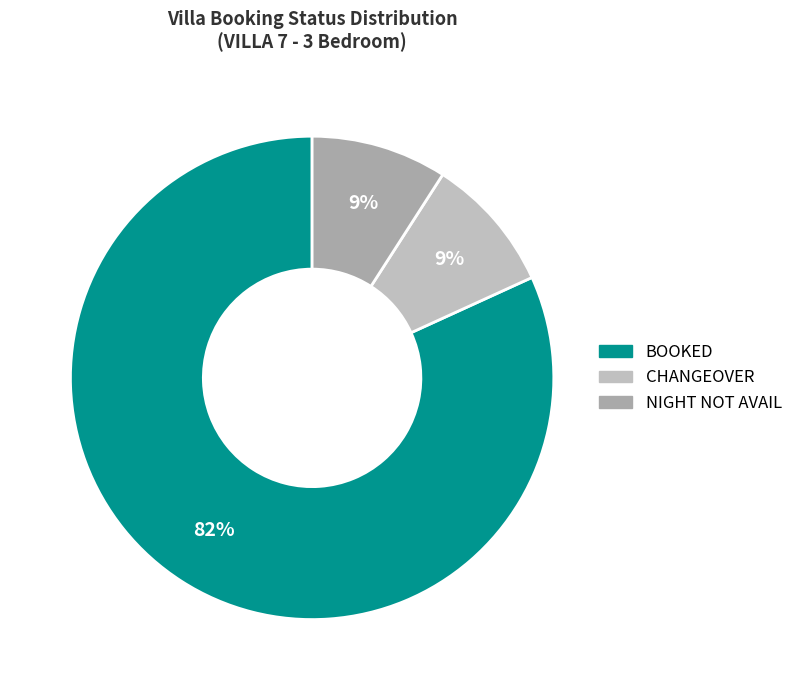

Which has a higher value, CHANGEOVER or NIGHT NOT AVAIL?

CHANGEOVER